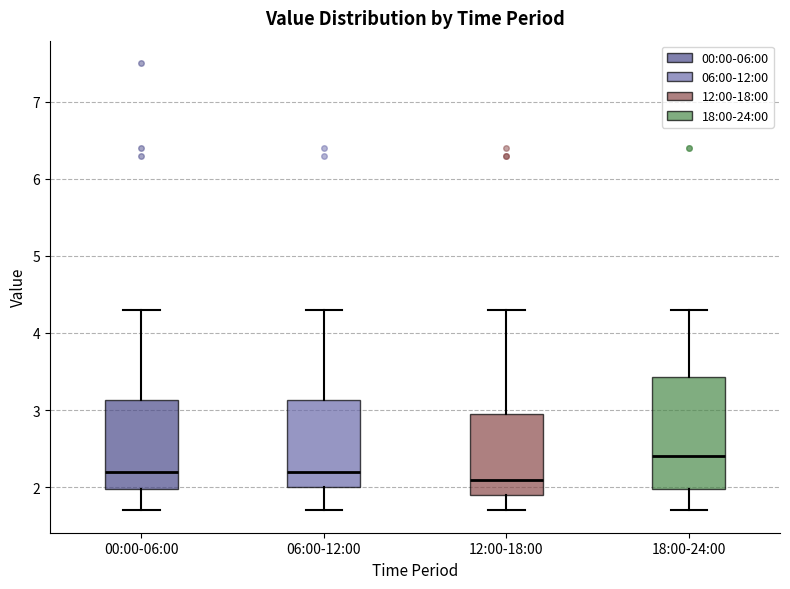

Where is the lower edge of the box for 12:00-18:00 on the y-axis? The values are not printed on the chart, so give them approximately, as read against the axis.

1.9